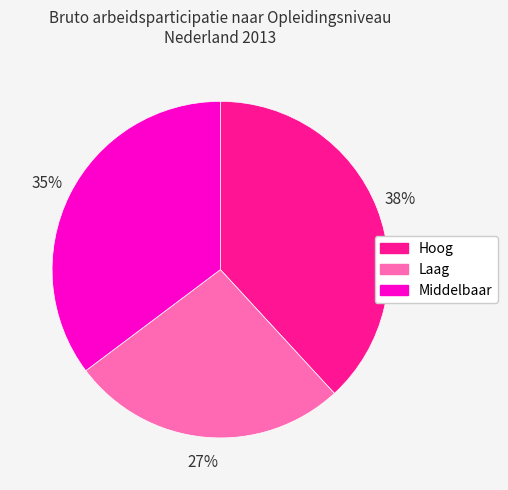

Rank the categories by value from highest to lowest.

Hoog, Middelbaar, Laag